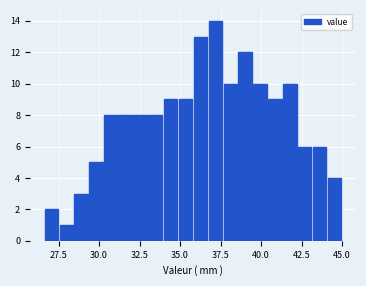

Read against the x-axis, roughly where is the centre of the tallest bar?

37.0